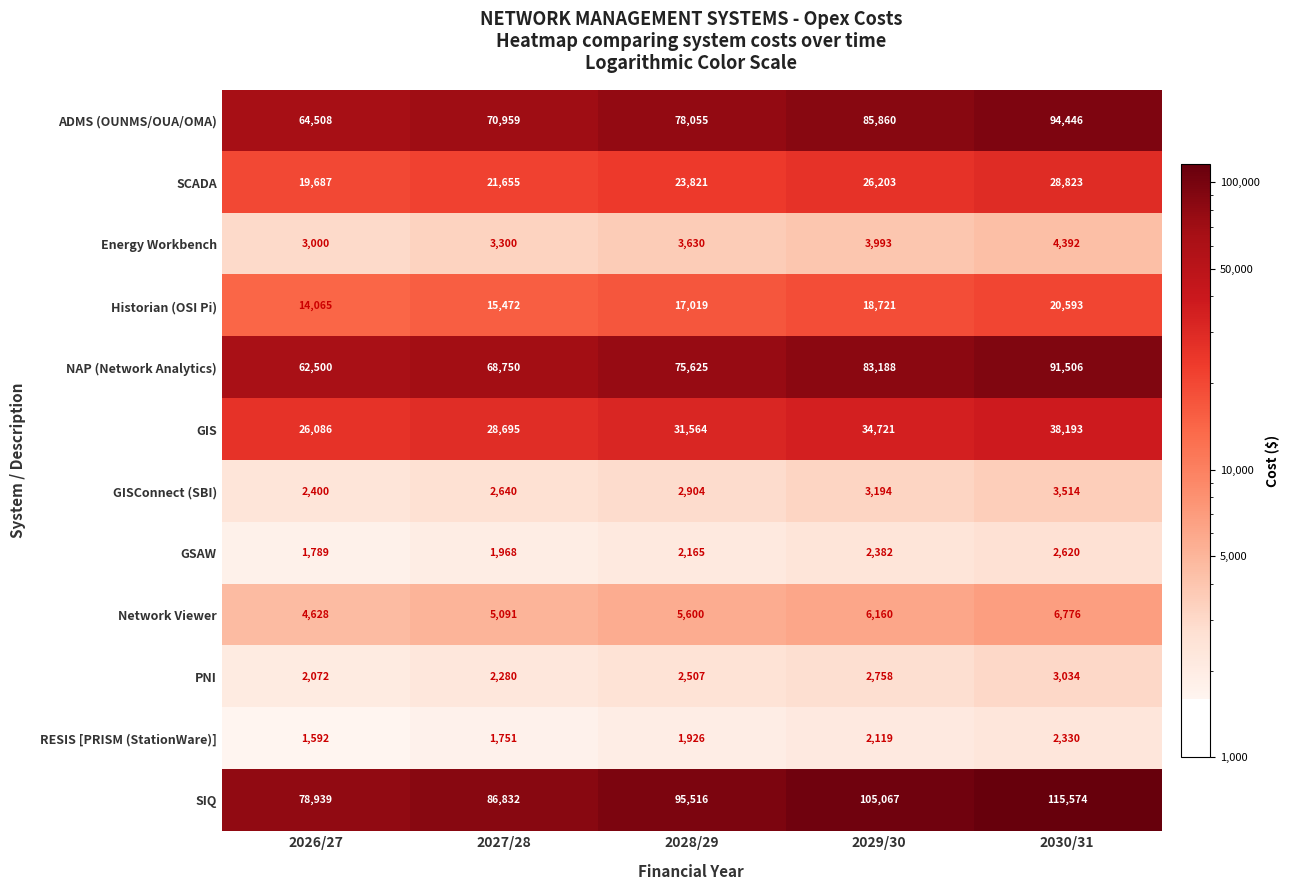

What is the spread (max minus min) of values at 2029/30?

102948